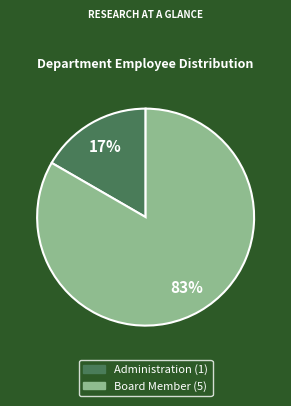

Which slice is the largest?

Board Member